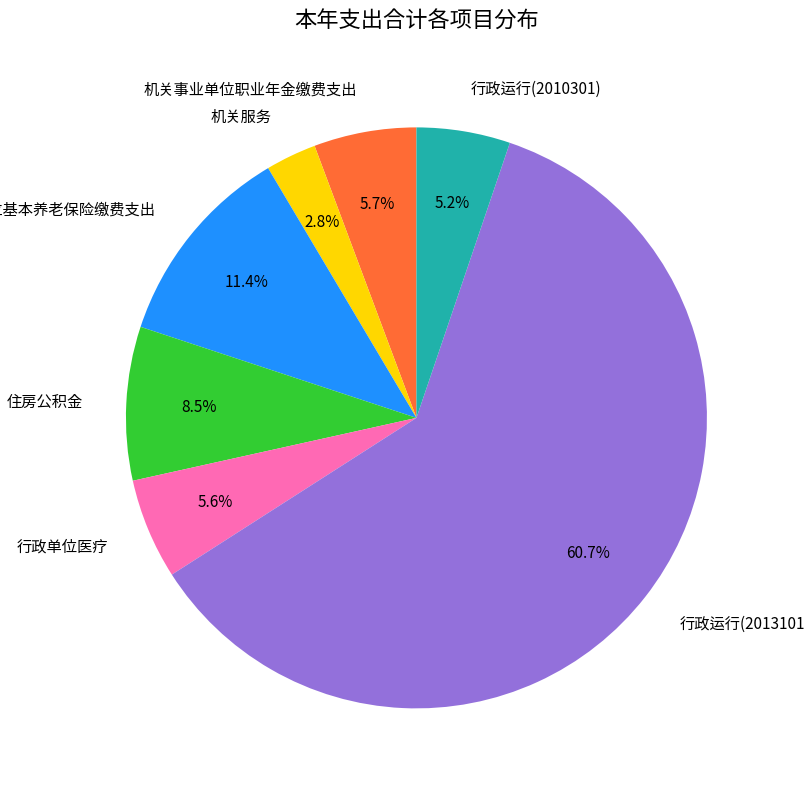

How many segments does this pie chart have?

7